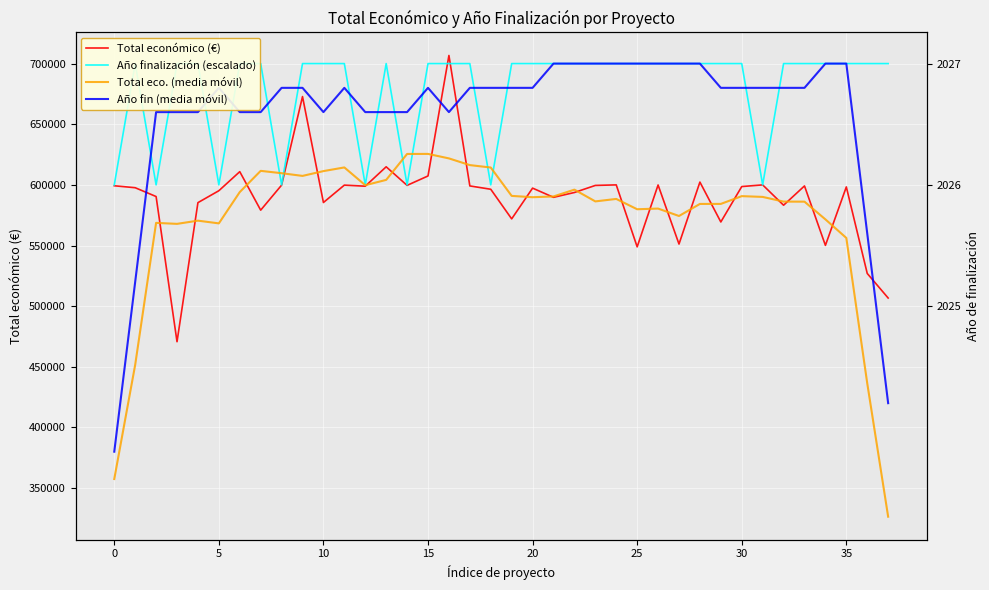

True or false: Año finalización (escalado) has more than 0 points higher than both neighbors.

True